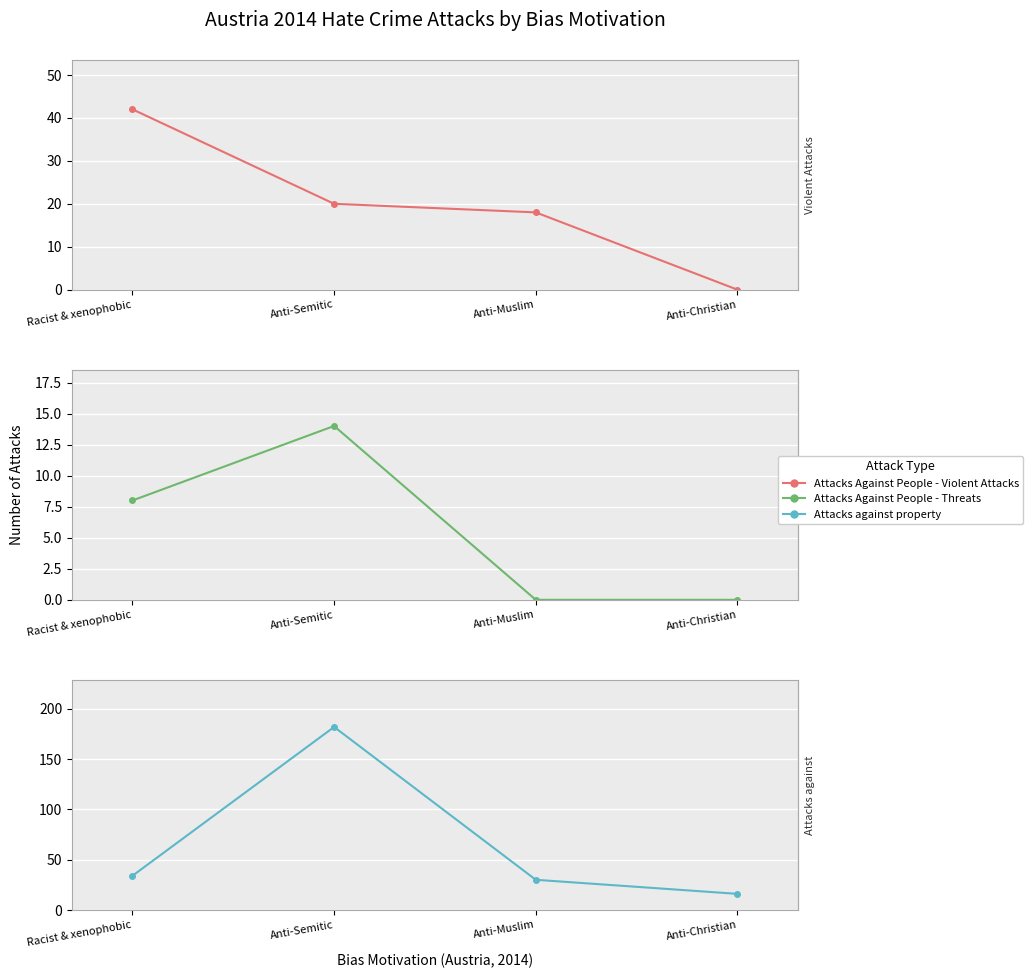

At which label is Attacks Against People - Threats closest to 7?

Racist & xenophobic